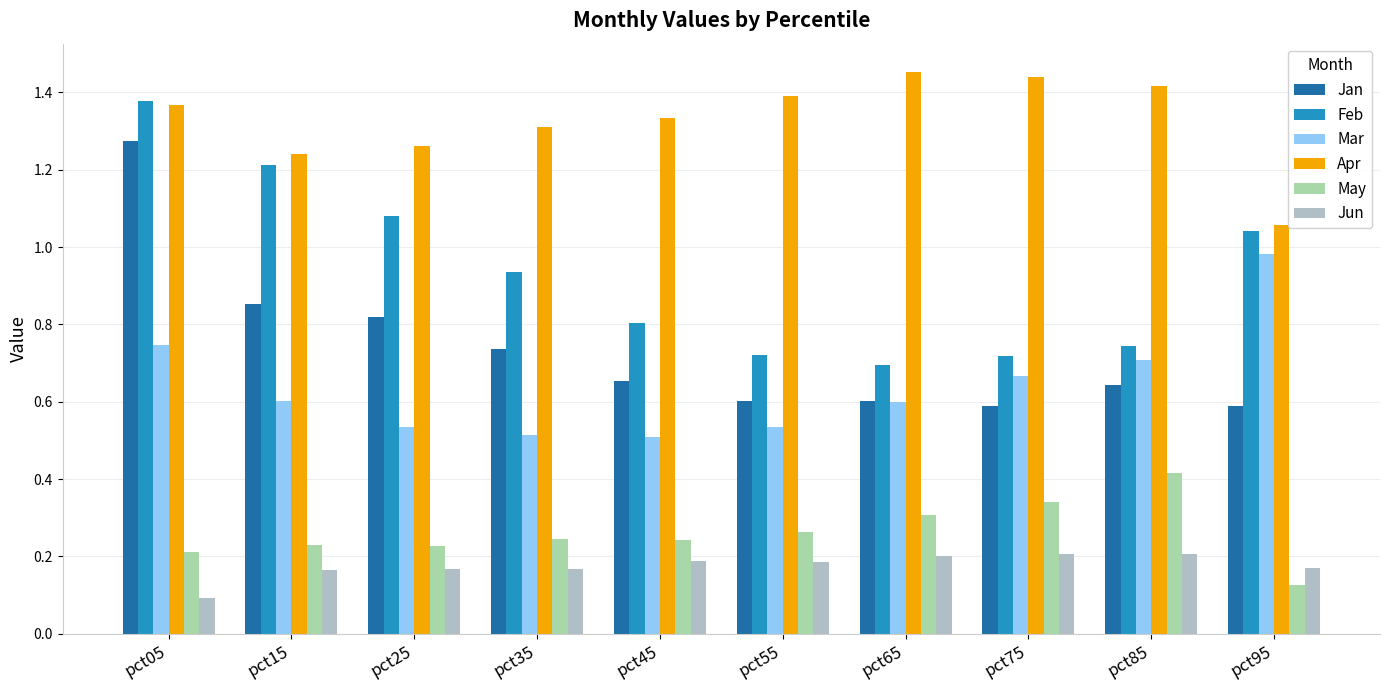

What is the approximate value of Feb at pct45?

0.8